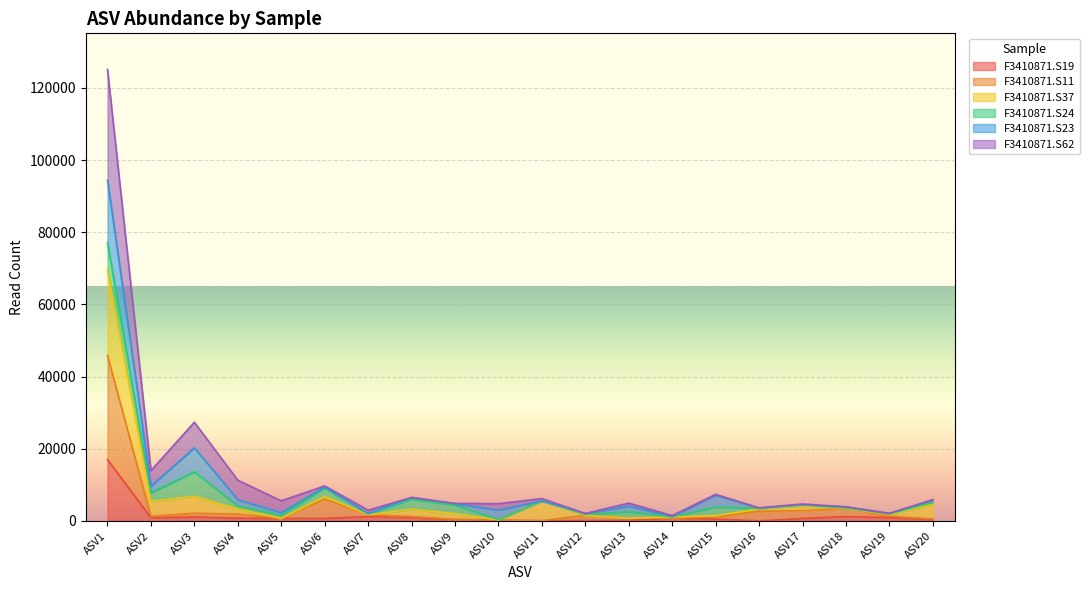

Is it true that F3410871.S11 equals 560 at ASV20?

True